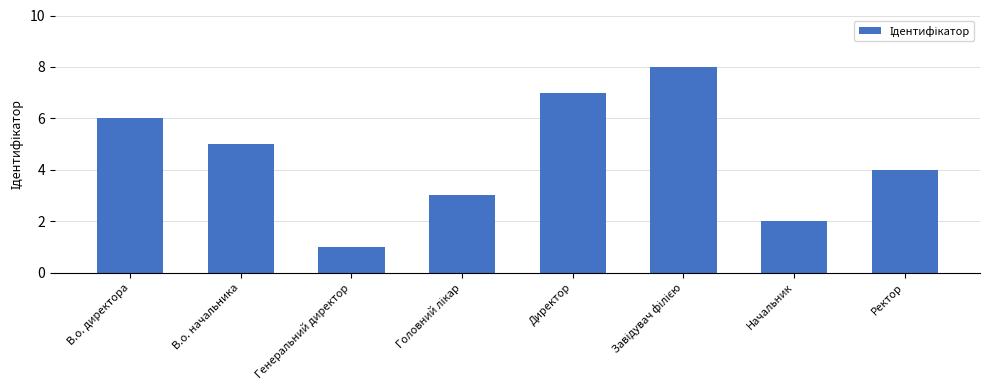

What is the difference between the maximum and minimum values?

7